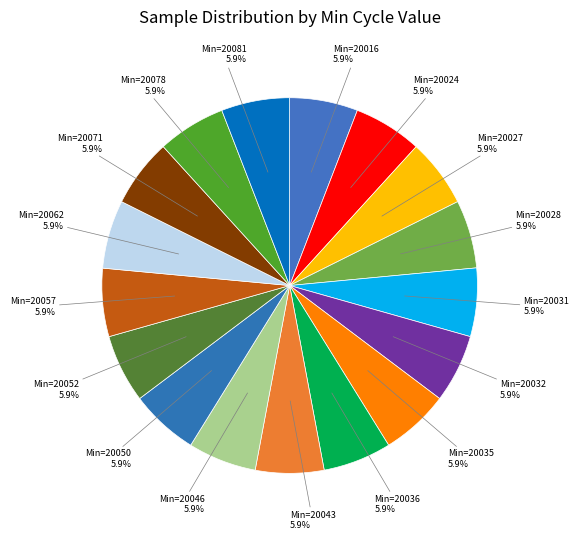

Which slice is the largest?

20024